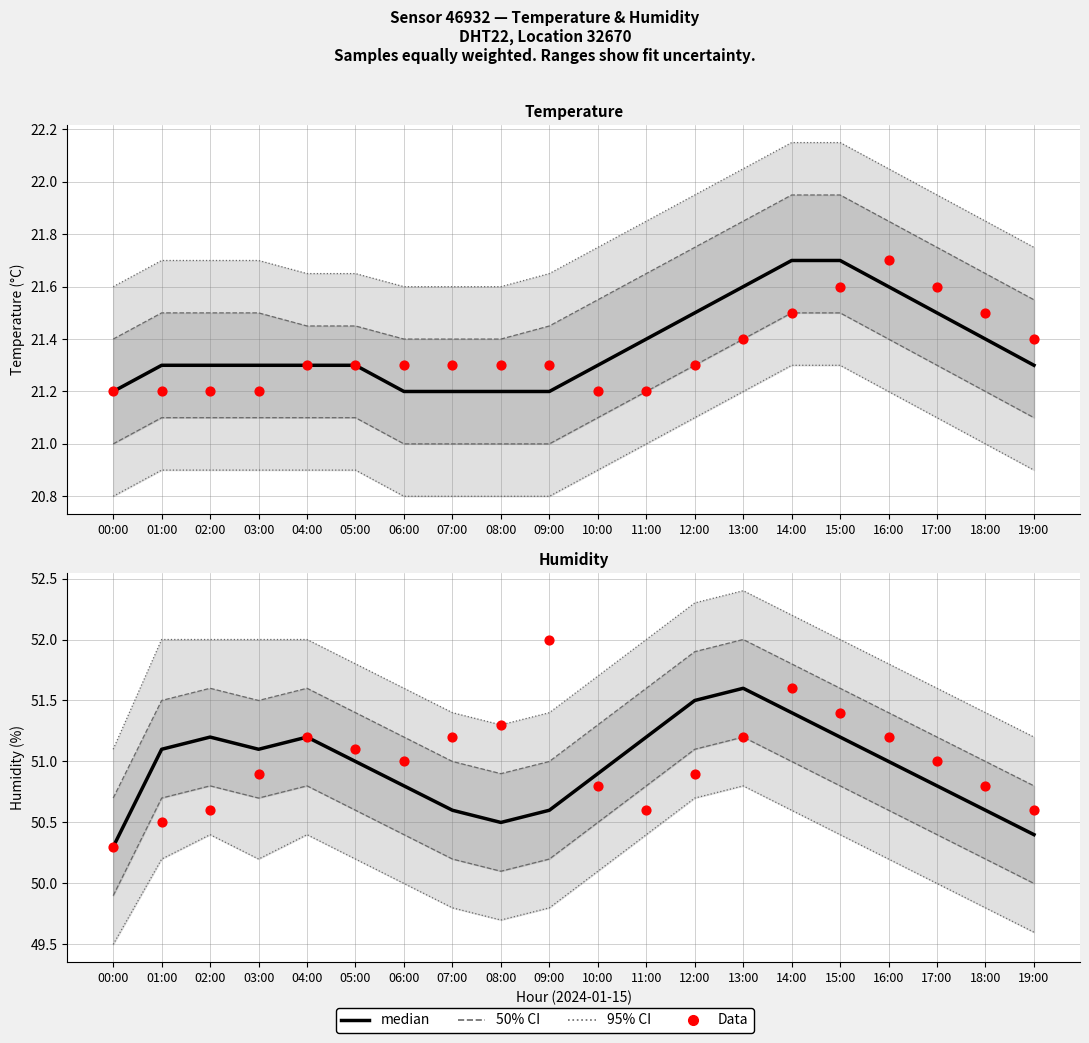

Is the value of Data at 17:00 greater than the value of median at 11:00?

No